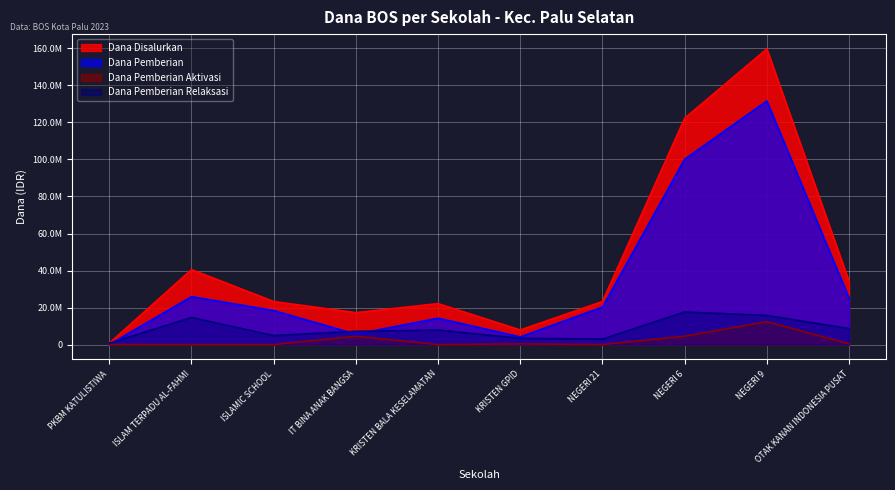

What is the value of the Dana Disalurkan point at the 3rd from the left?

23250000